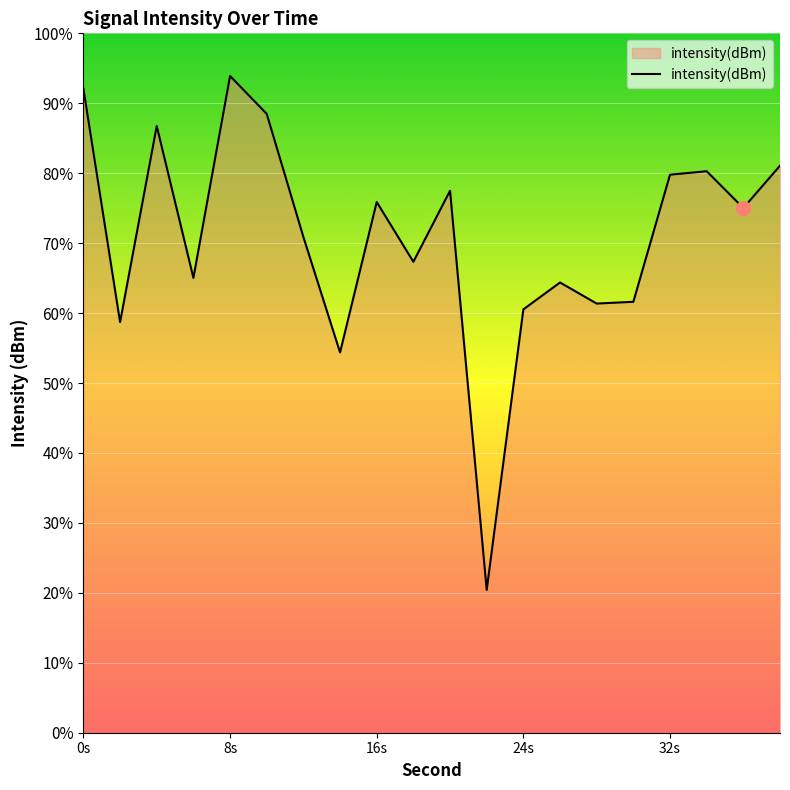

How many lines are shown in the chart?

1